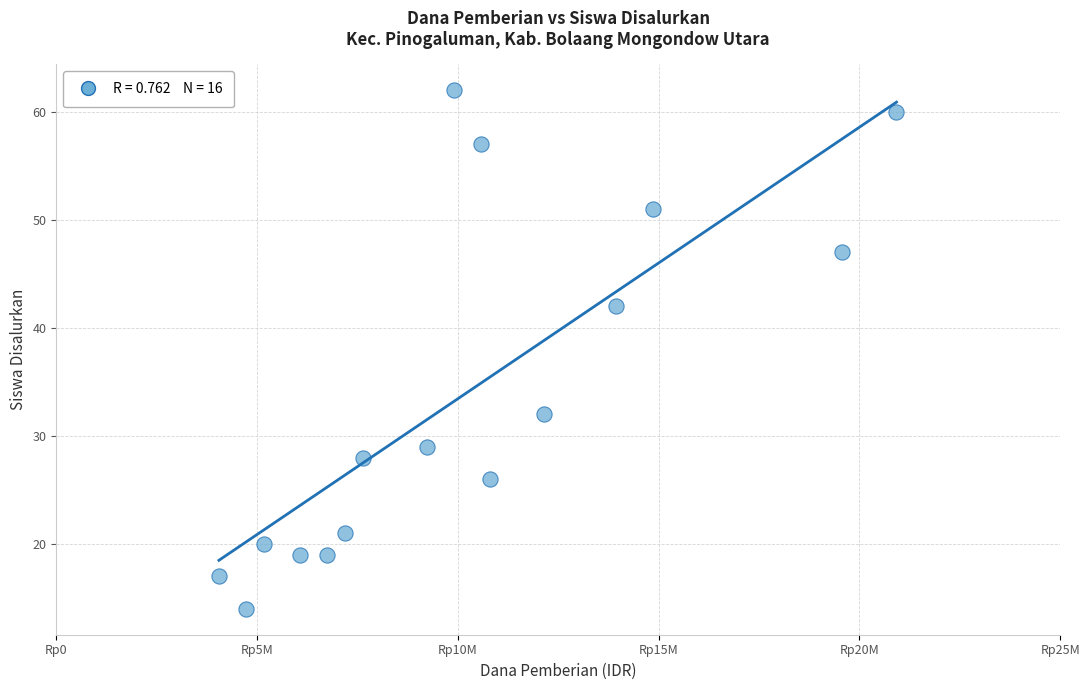

What Y value in the scatter plot is closest to 38?

42